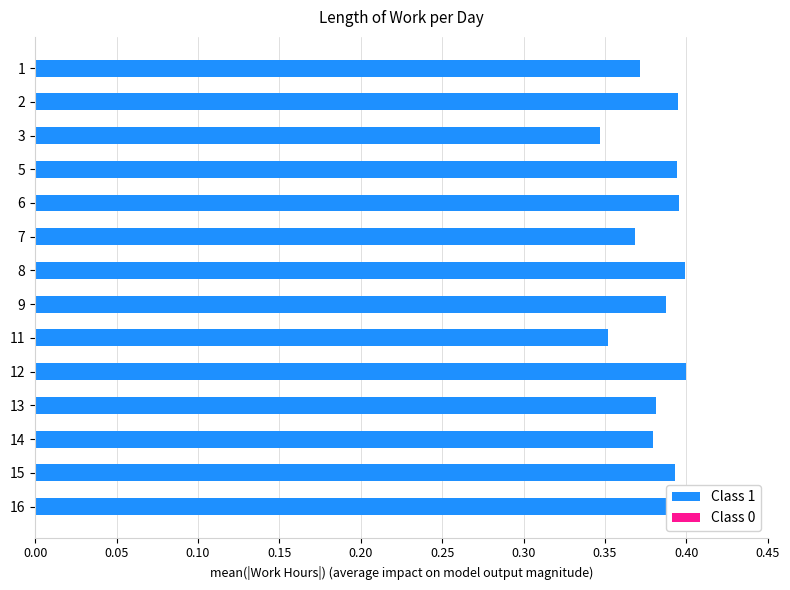

What is the sum of all values?

5.4